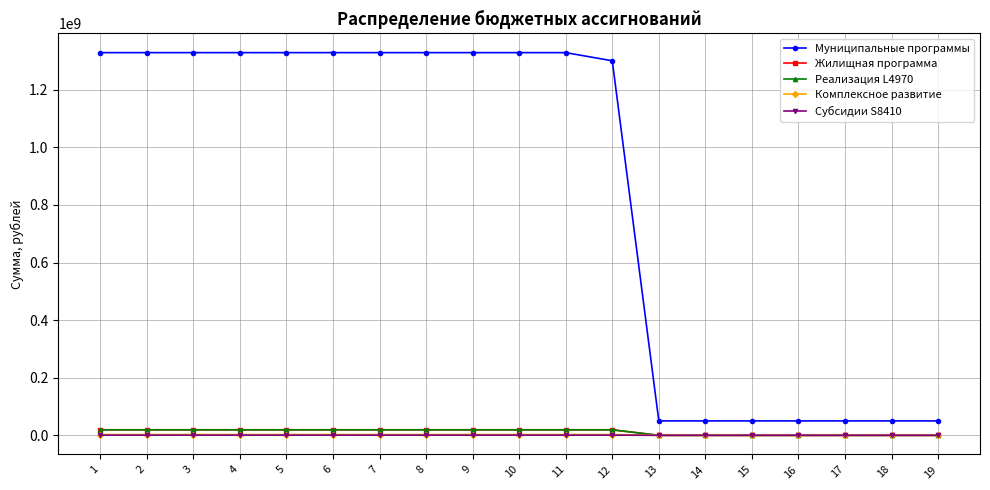

What is the highest value of the Комплексное развитие series?

2781657.0